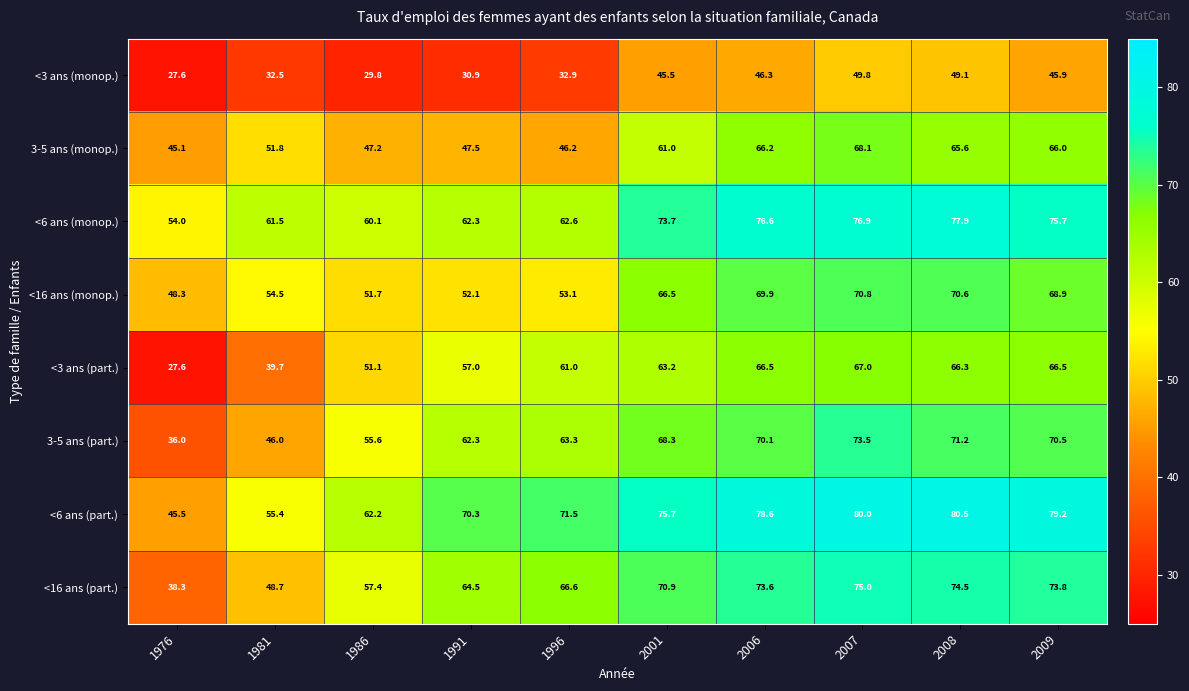

Is the value of <6 ans (part.) at 2007 greater than the value of 3-5 ans (part.) at 1996?

Yes